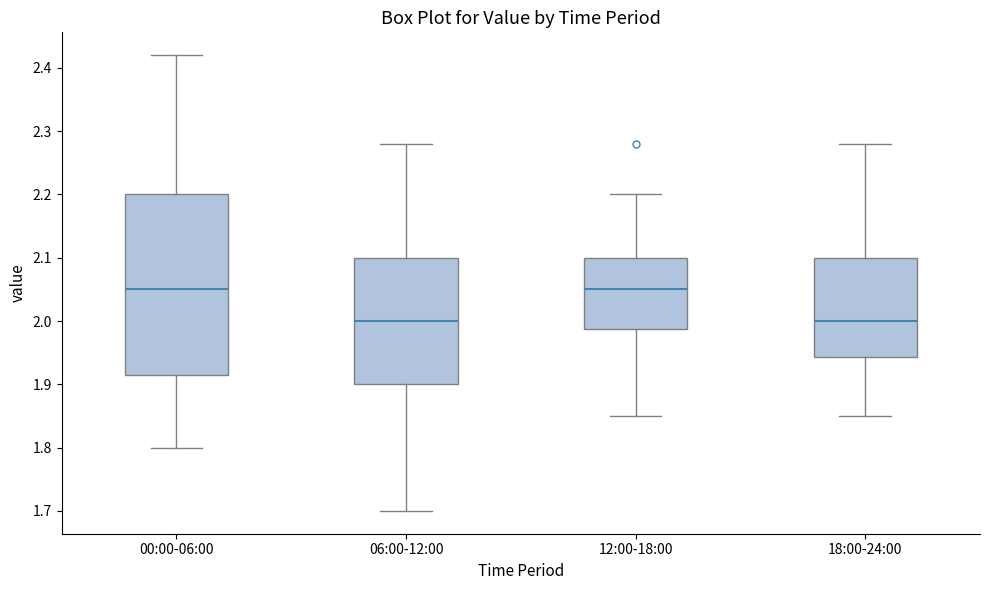

Where is the lower edge of the box for 00:00-06:00 on the y-axis? The values are not printed on the chart, so give them approximately, as read against the axis.

1.92